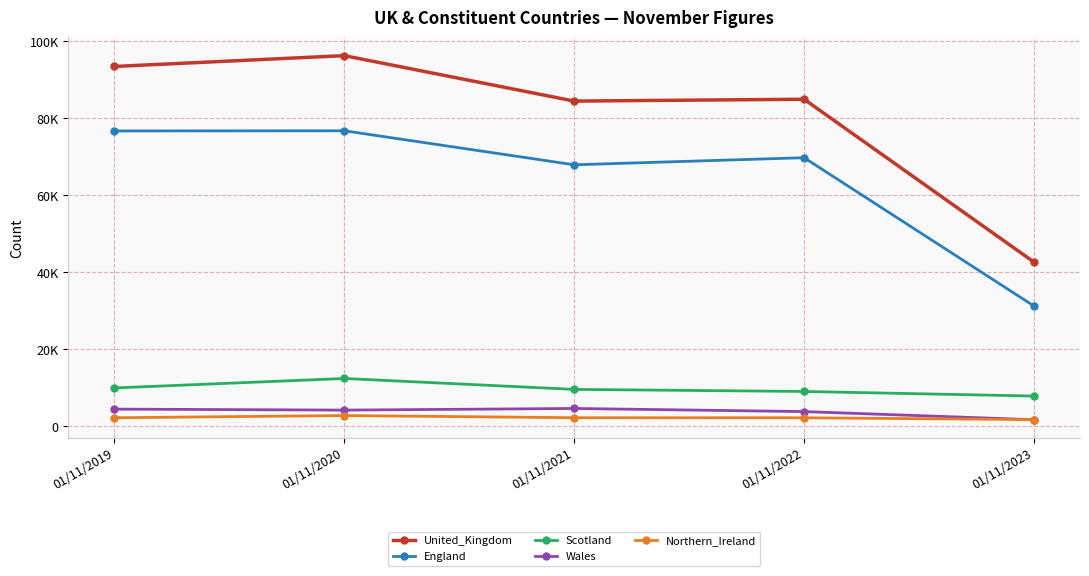

What is the maximum value shown in the chart?

96253.7